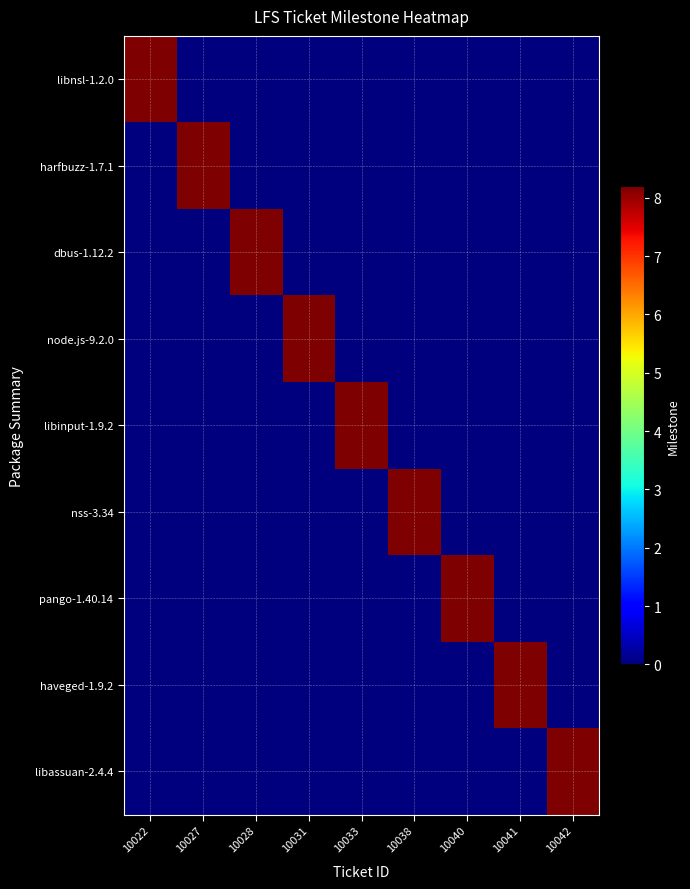

At which category does the chart reach its peak across all series?

10022